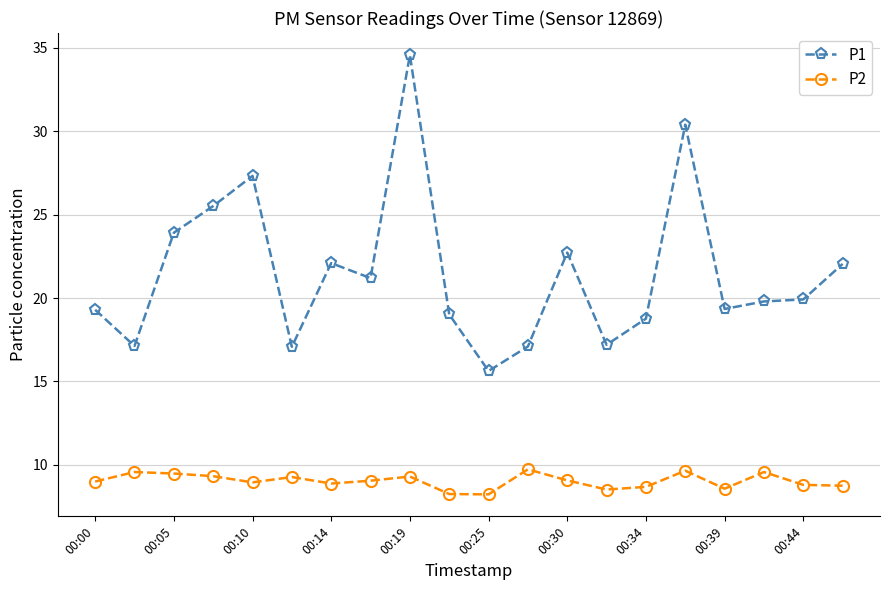

Which series has the largest total across all categories?

P1